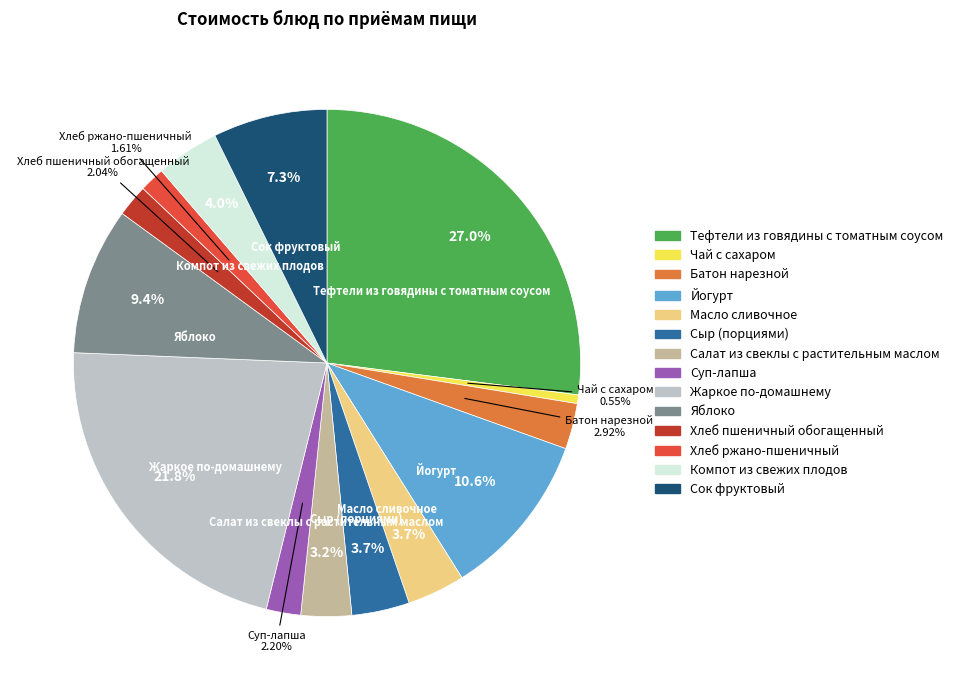

Is there any slice that represents more than half of the pie?

No